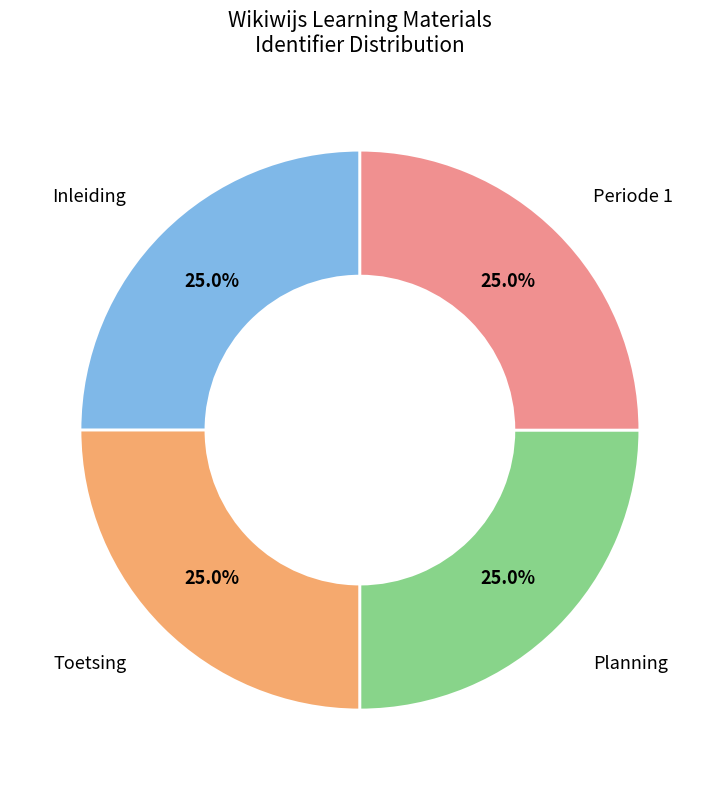

Is there any slice that represents more than half of the pie?

No